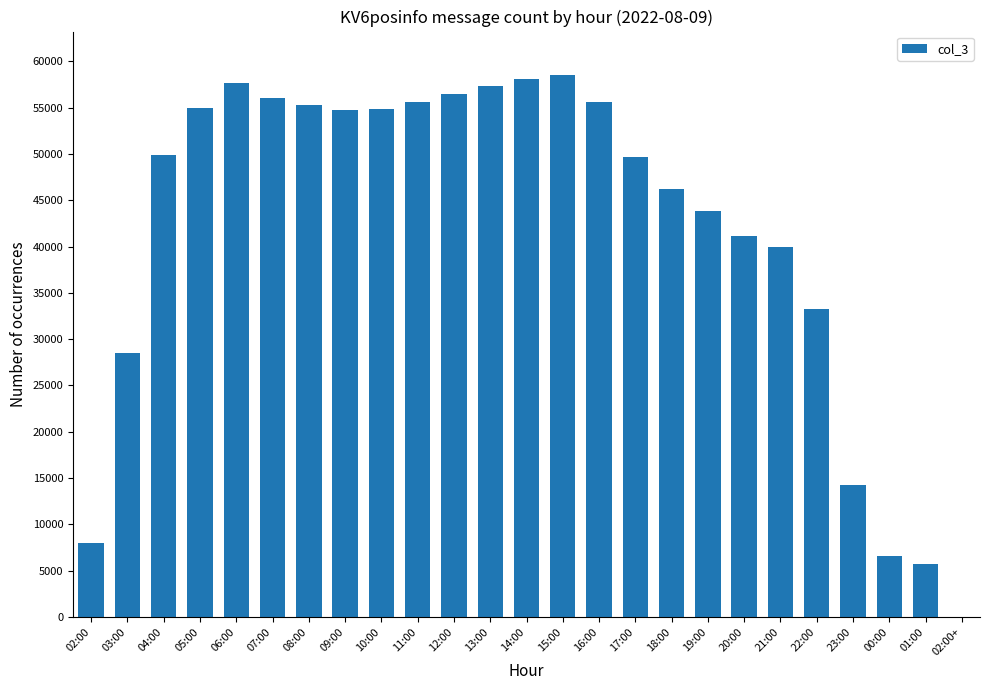

What is the sum of all values?

1042140